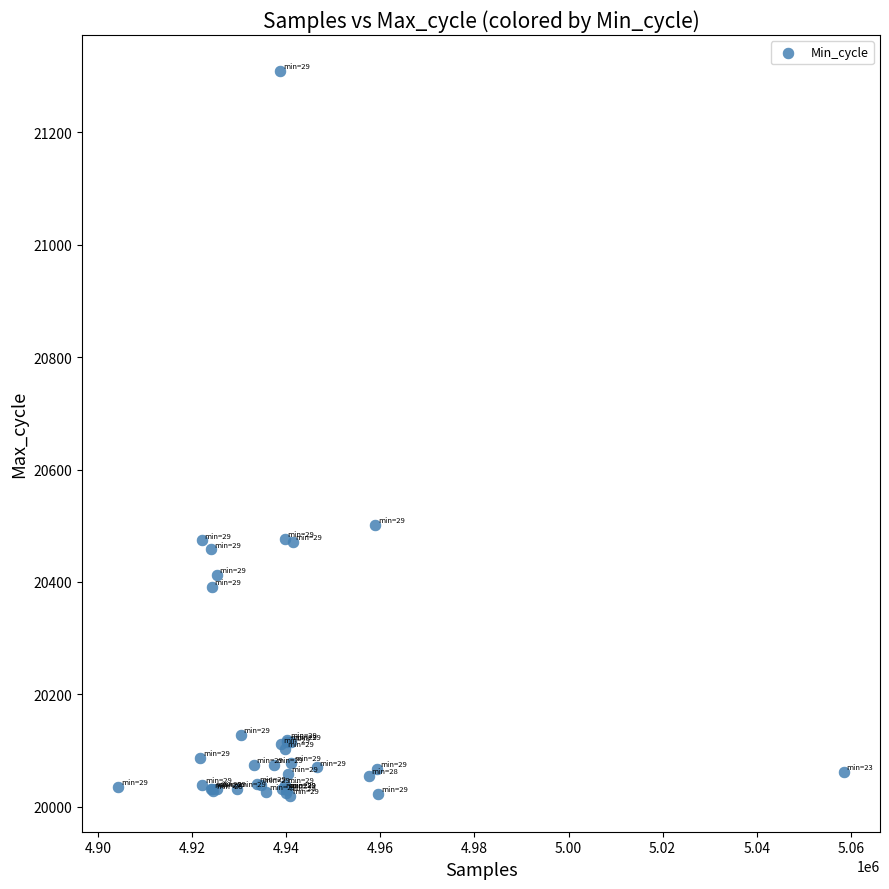

What Y value in the scatter plot is closest to 20664?

20501